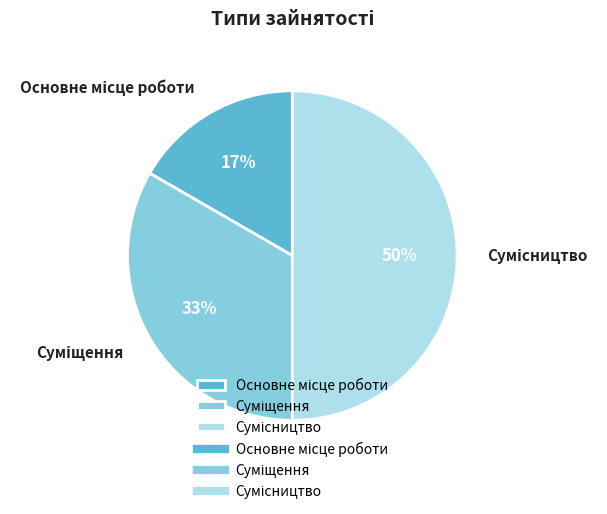

To the nearest percent, what is the difference between the largest and smallest slice percentages?

33%